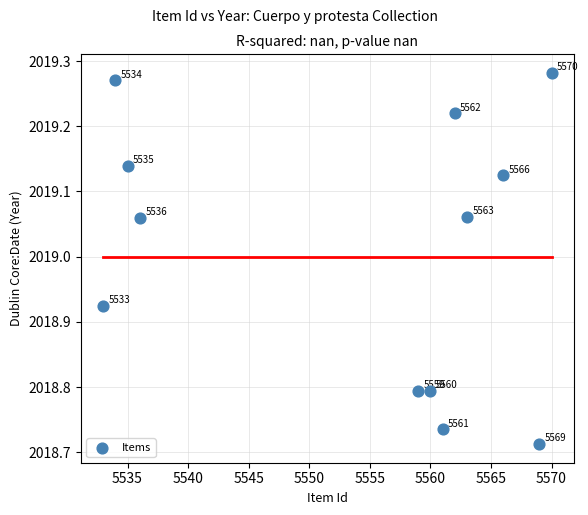

What is the range of X values (max minus min)?

37.0